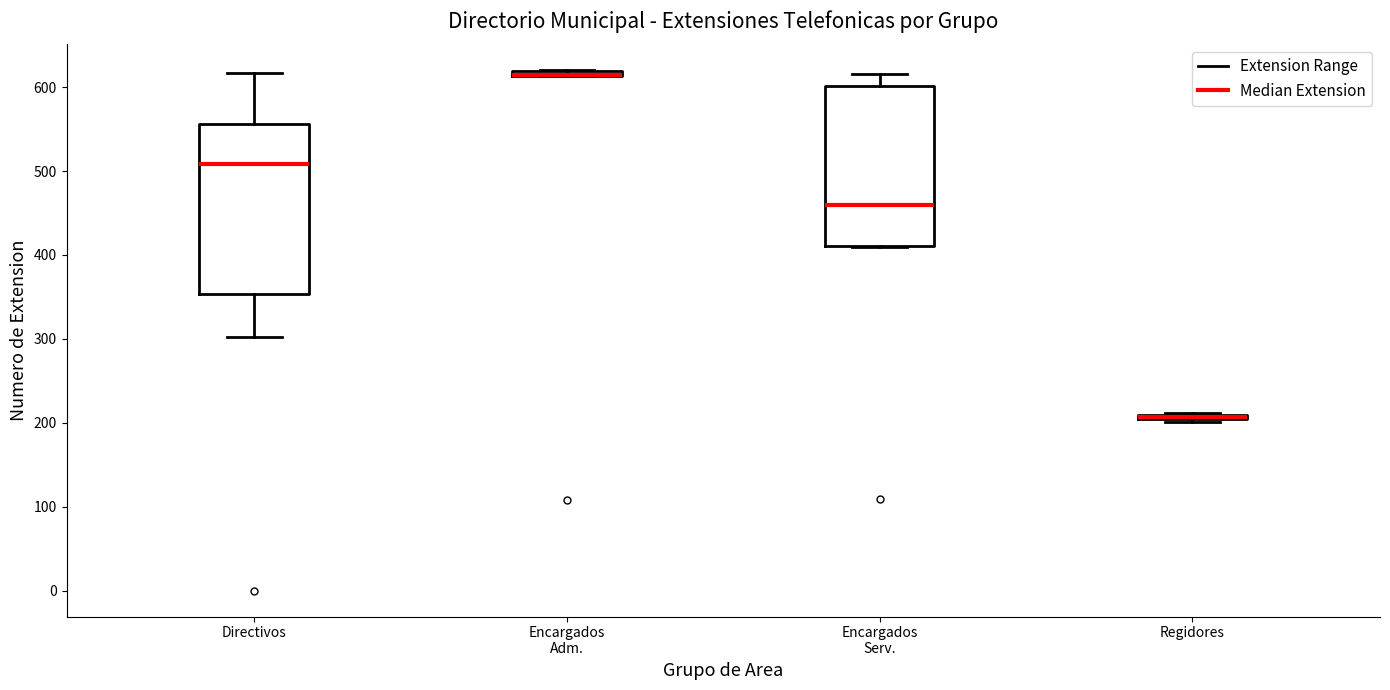

Where is the lower edge of the box for Encargados Adm. on the y-axis? The values are not printed on the chart, so give them approximately, as read against the axis.

610